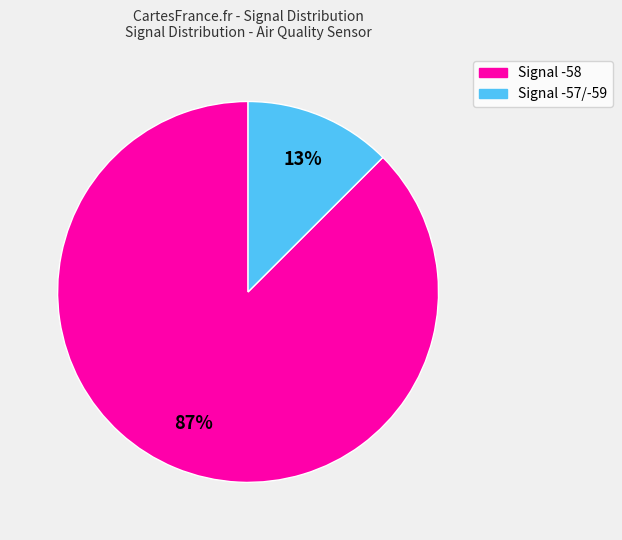

To the nearest percent, what is the average slice percentage?

50%